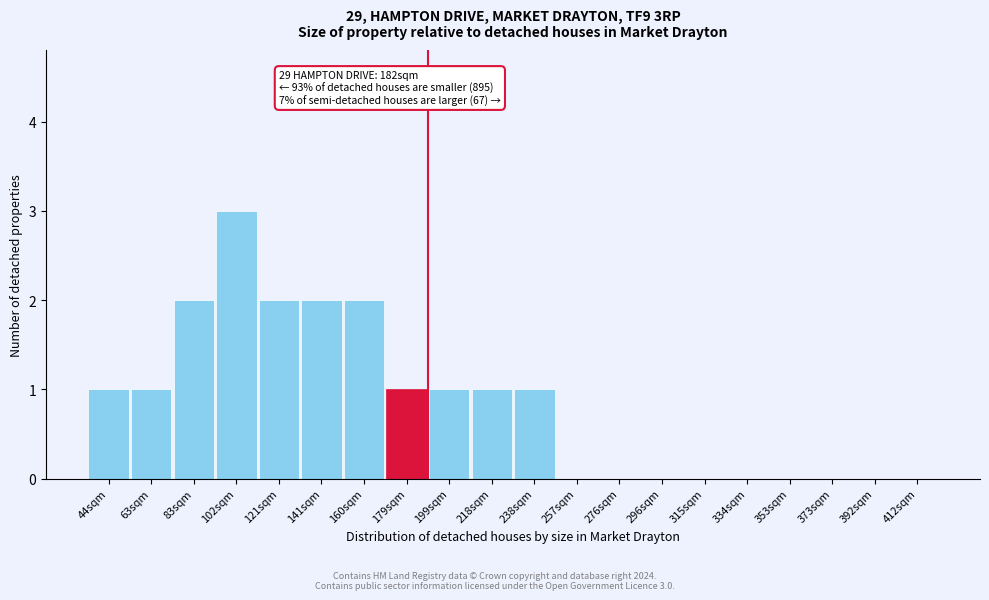

Reading left to right, list all the values displayed in this chart.

44sqm=1	63sqm=1	83sqm=2	102sqm=3	121sqm=2	141sqm=2	160sqm=2	179sqm=1	199sqm=1	218sqm=1	238sqm=1	257sqm=0	276sqm=0	296sqm=0	315sqm=0	334sqm=0	353sqm=0	373sqm=0	392sqm=0	412sqm=0